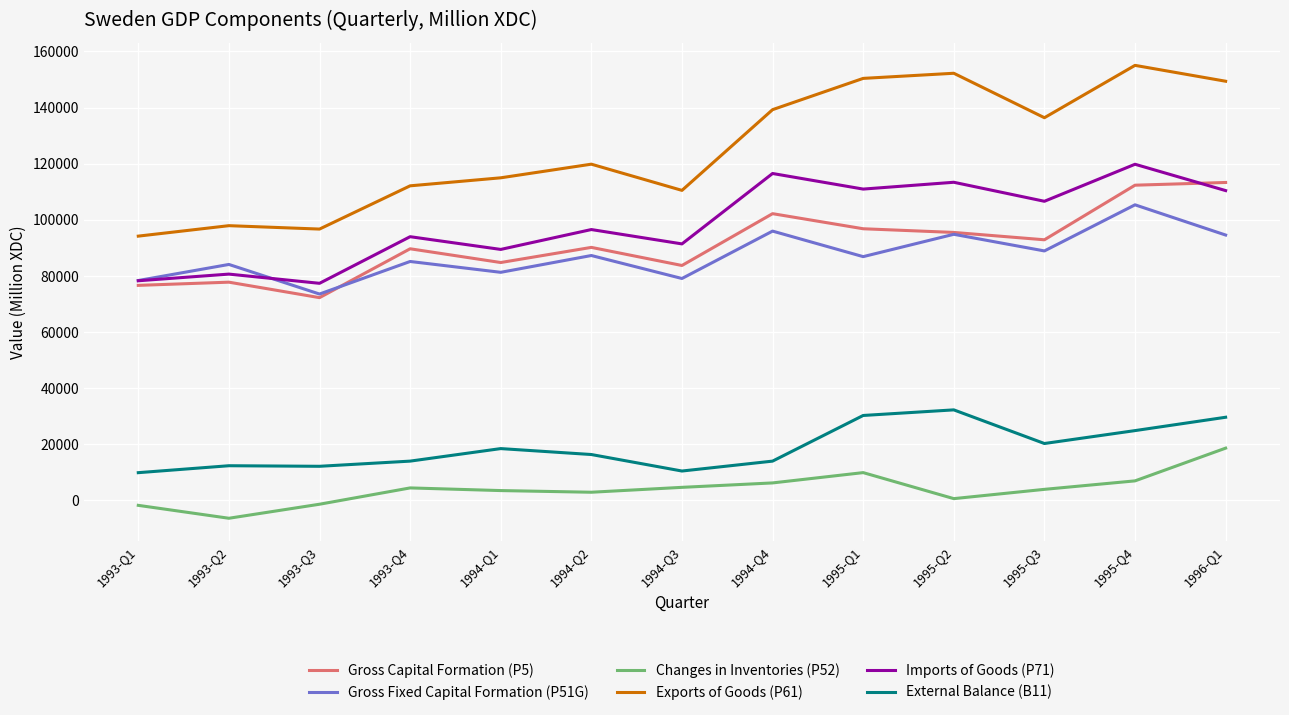

True or false: Changes in Inventories (P52) and Gross Capital Formation (P5) intersect in this chart.

False